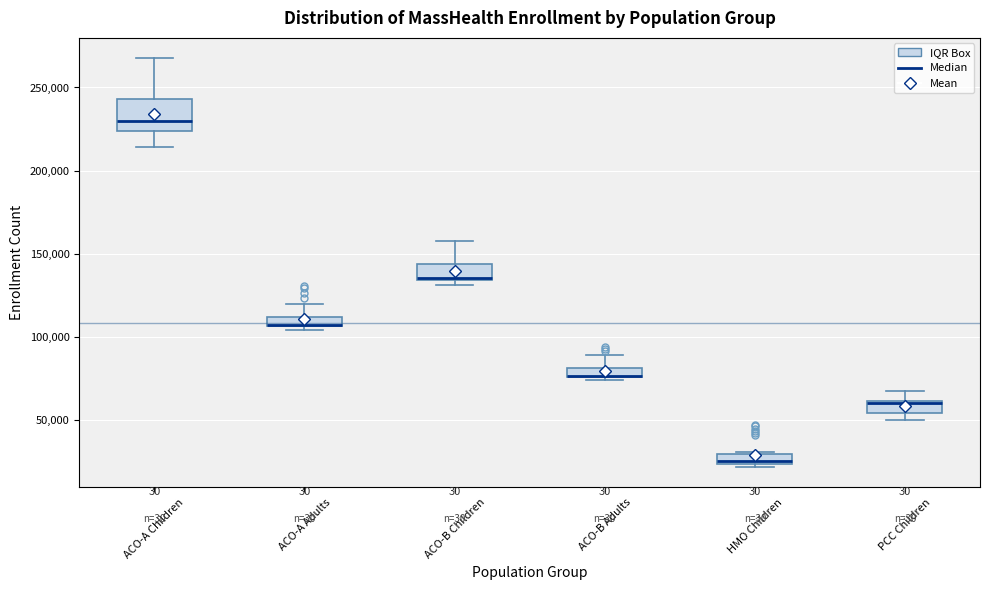

Which box is the tallest, from its lower edge to its upper edge?

ACO-A Children